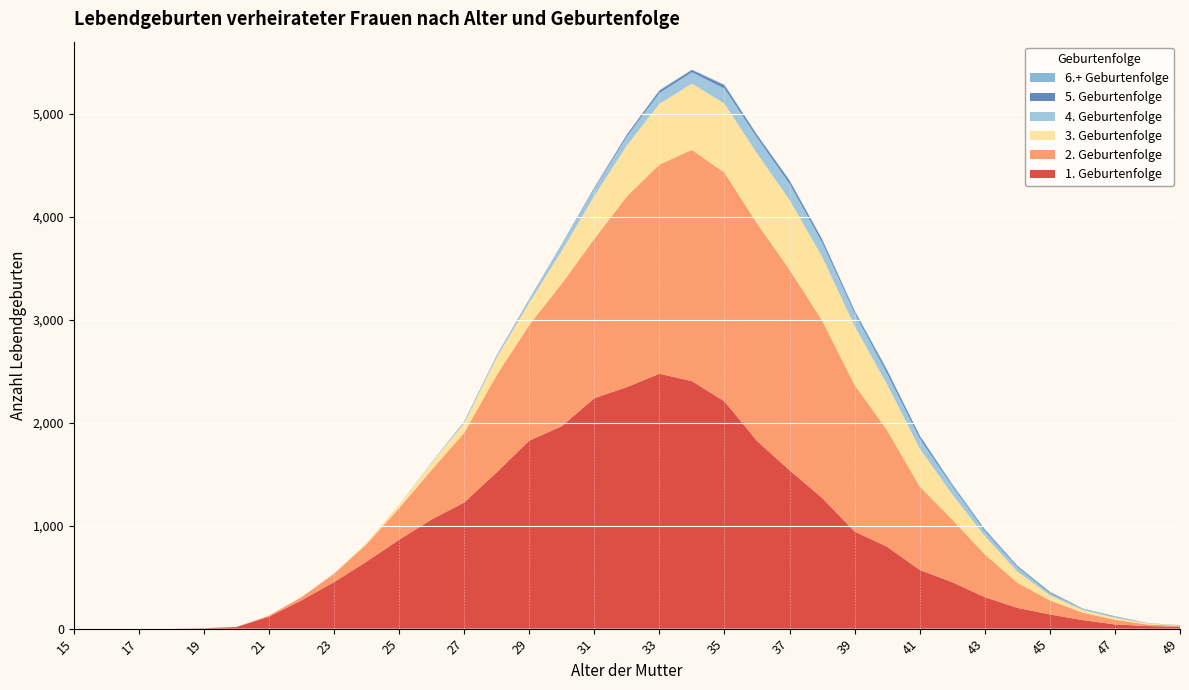

Reading left to right, transcribe all the data shown in this chart.

1. Geburtenfolge: 15=0	16=0	17=0	18=0	19=4	20=16	21=116	22=275	23=452	24=651	25=863	26=1061	27=1225	28=1519	29=1826	30=1967	31=2239	32=2346	33=2476	34=2404	35=2207	36=1823	37=1538	38=1270	39=943	40=795	41=570	42=451	43=306	44=202	45=138	46=83	47=41	48=25	49=18
2. Geburtenfolge: 15=0	16=0	17=0	18=0	19=0	20=0	21=11	22=31	23=82	24=170	25=308	26=481	27=677	28=945	29=1124	30=1385	31=1548	32=1854	33=2032	34=2247	35=2222	36=2114	37=1949	38=1723	39=1424	40=1131	41=811	42=608	43=416	44=244	45=137	46=73	47=45	48=15	49=10
3. Geburtenfolge: 15=0	16=0	17=0	18=0	19=0	20=0	21=0	22=1	23=3	24=13	25=32	26=68	27=92	28=170	29=215	30=319	31=416	32=494	33=589	34=643	35=670	36=678	37=677	38=620	39=571	40=445	41=368	42=245	43=177	44=109	45=49	46=26	47=19	48=11	49=2
4. Geburtenfolge: 15=0	16=0	17=0	18=0	19=0	20=0	21=0	22=0	23=0	24=0	25=1	26=5	27=15	28=20	29=32	30=61	31=71	32=88	33=105	34=111	35=147	36=155	37=157	38=139	39=125	40=106	41=98	42=80	43=46	44=44	45=20	46=11	47=11	48=2	49=2
5. Geburtenfolge: 15=0	16=0	17=0	18=0	19=0	20=0	21=0	22=0	23=0	24=0	25=0	26=0	27=3	28=3	29=4	30=4	31=9	32=17	33=23	34=22	35=31	36=24	37=30	38=28	39=21	40=30	41=27	42=14	43=14	44=11	45=10	46=3	47=4	48=1	49=1
6.+ Geburtenfolge: 15=0	16=0	17=0	18=0	19=0	20=0	21=0	22=0	23=0	24=0	25=0	26=1	27=1	28=0	29=1	30=0	31=4	32=3	33=7	34=3	35=8	36=6	37=6	38=7	39=9	40=8	41=4	42=8	43=10	44=3	45=6	46=1	47=1	48=0	49=0